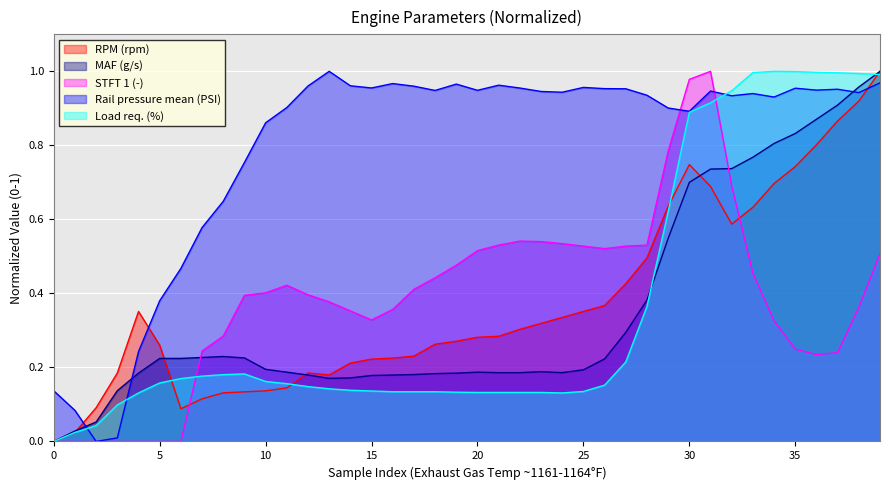

The STFT 1 (-) series shows 0.7 at 5. True or false?

False